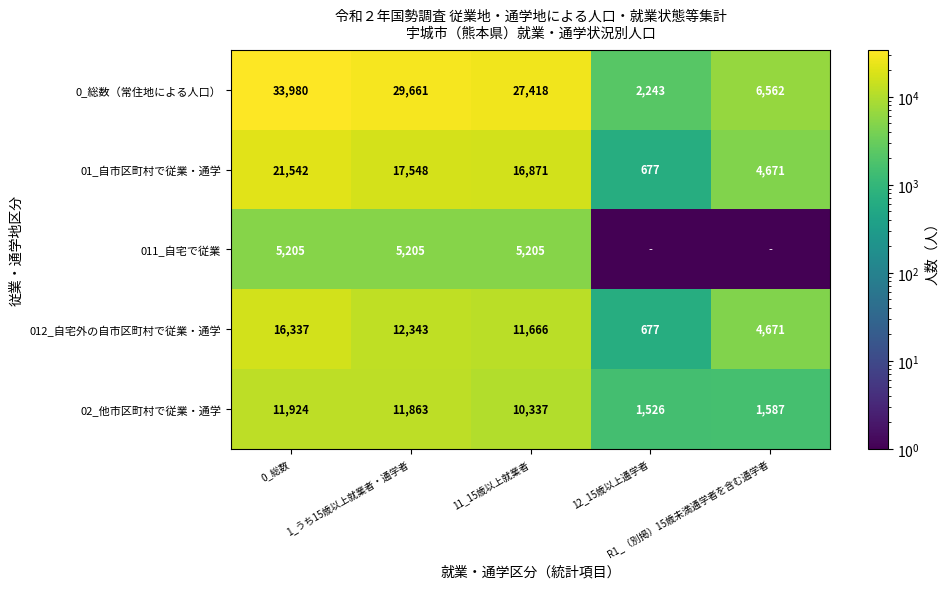

Rank the categories by 02_他市区町村で従業・通学 value from highest to lowest.

0_総数, 1_うち15歳以上就業者・通学者, 11_15歳以上就業者, R1_（別掲）15歳未満通学者を含む通学者, 12_15歳以上通学者